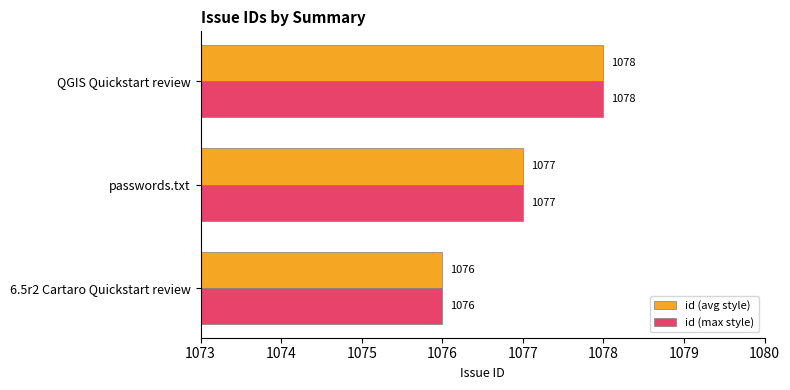

The value of id (avg style) at QGIS Quickstart review is 1078. True or false?

True